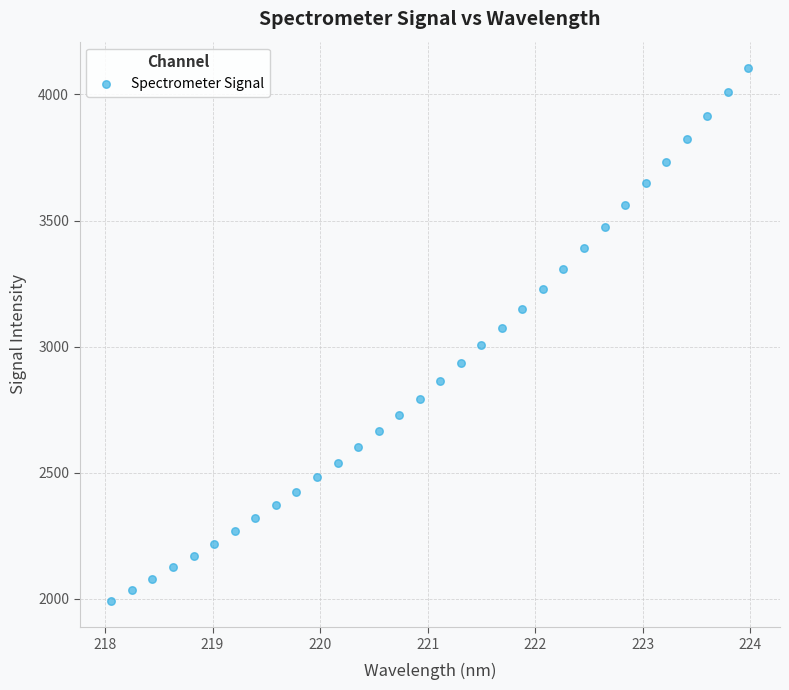

What is the range of Y values (max minus min)?

2110.4